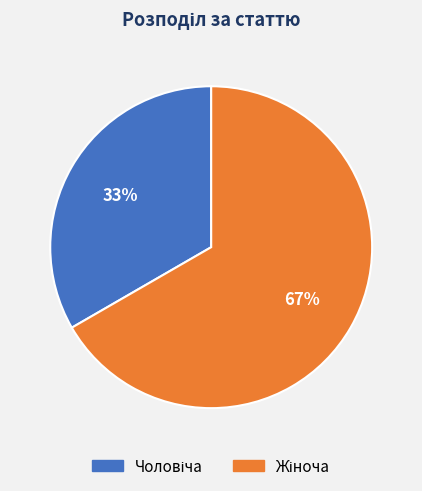

To the nearest percent, what is the average slice percentage?

50%